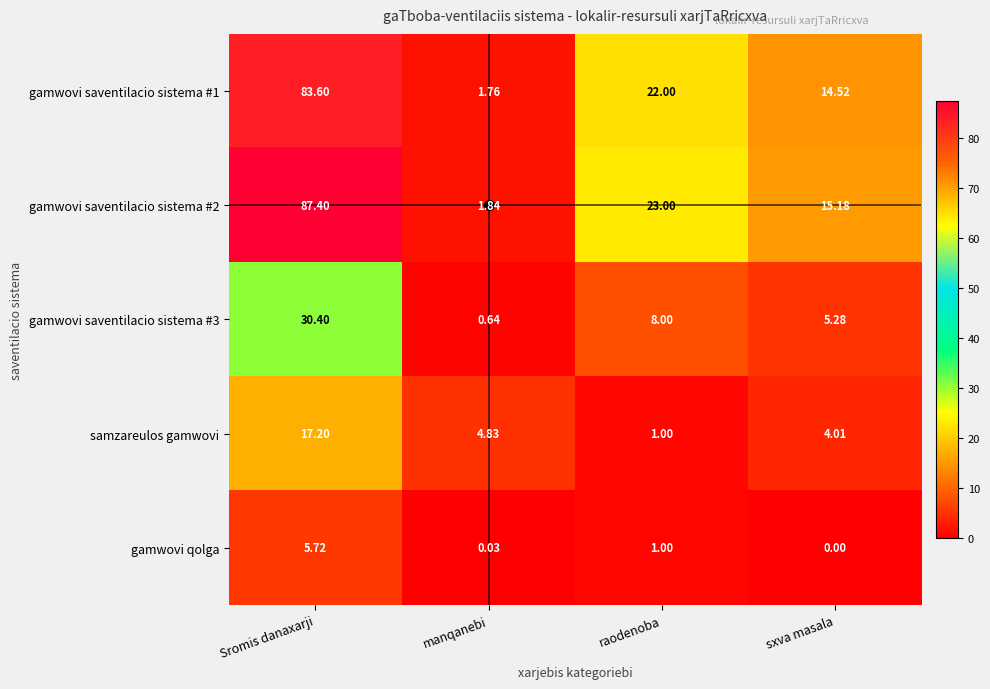

Rank the categories by gamwovi saventilacio sistema #2 value from highest to lowest.

Sromis danaxarji, raodenoba, sxva masala, manqanebi